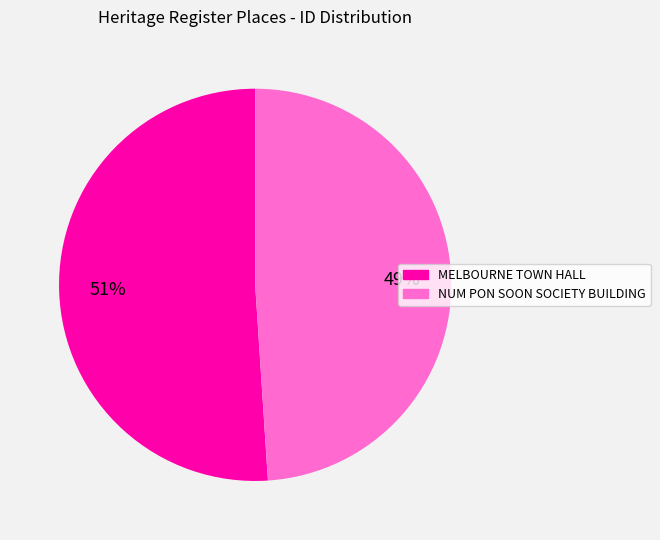

Does any single category account for the majority?

Yes